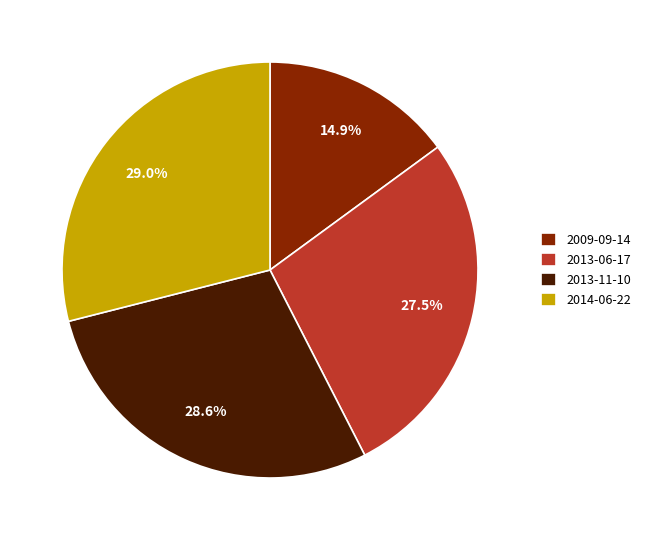

What is the smallest slice in the pie chart?

2009-09-14